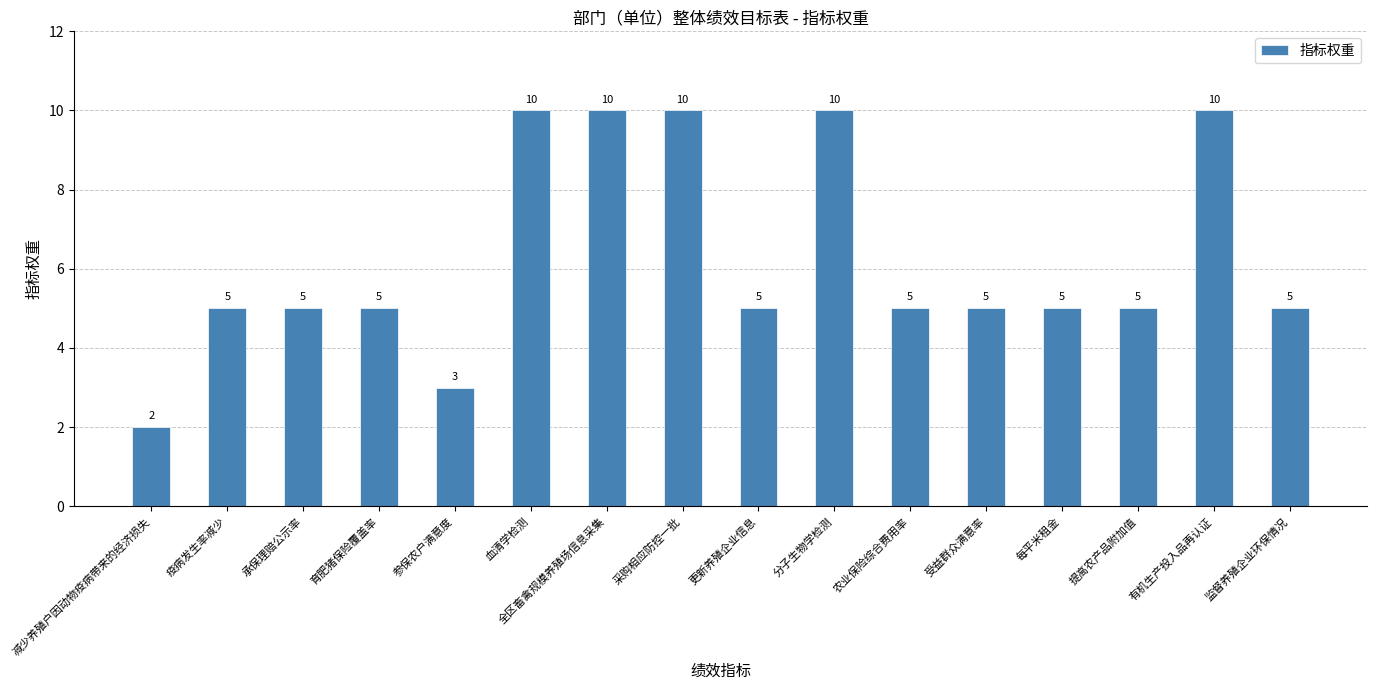

Are the bars horizontal?

No